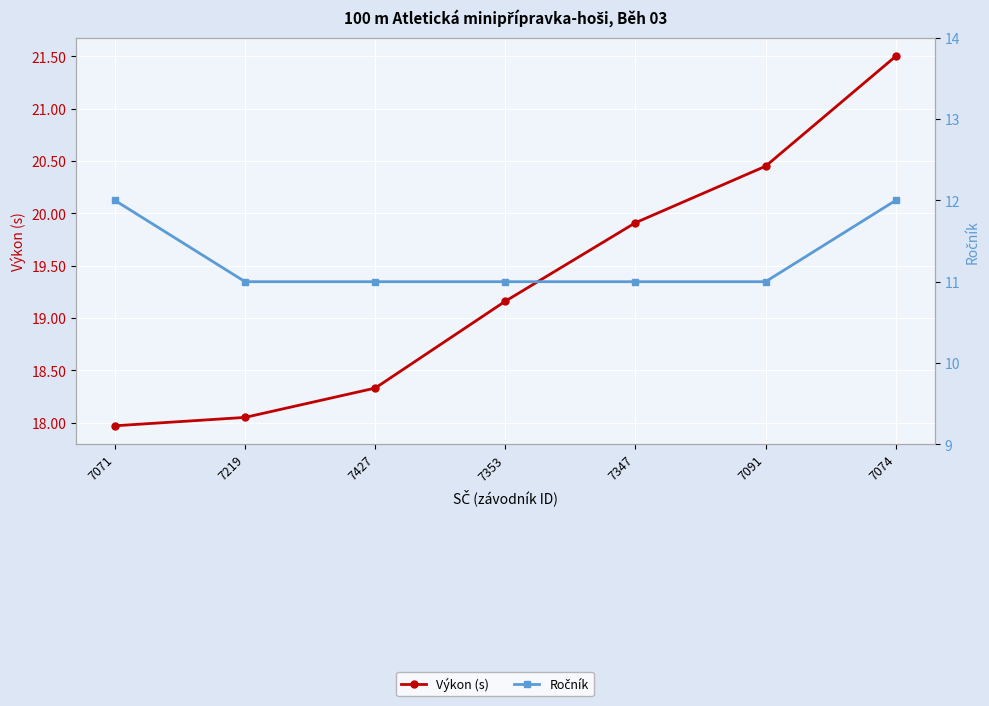

Reading right to left, list all the values displayed in this chart.

Výkon (s): 21.5	20.4	19.9	19.2	18.3	18.1	18.0
Ročník: 12.0	11.0	11.0	11.0	11.0	11.0	12.0